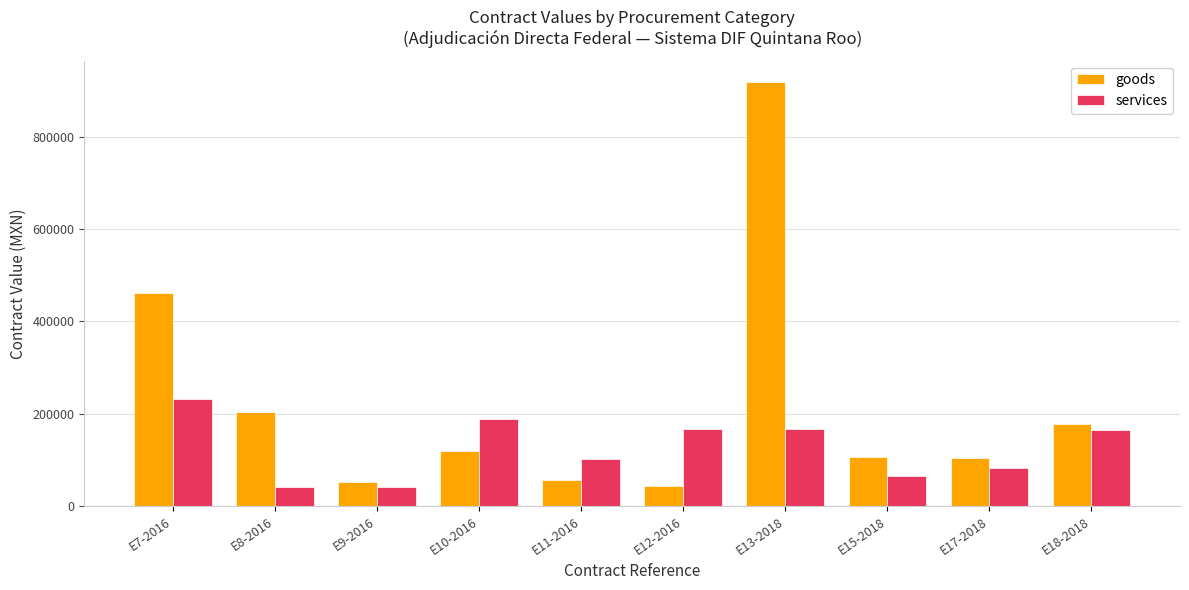

Which series has the largest total across all categories?

goods